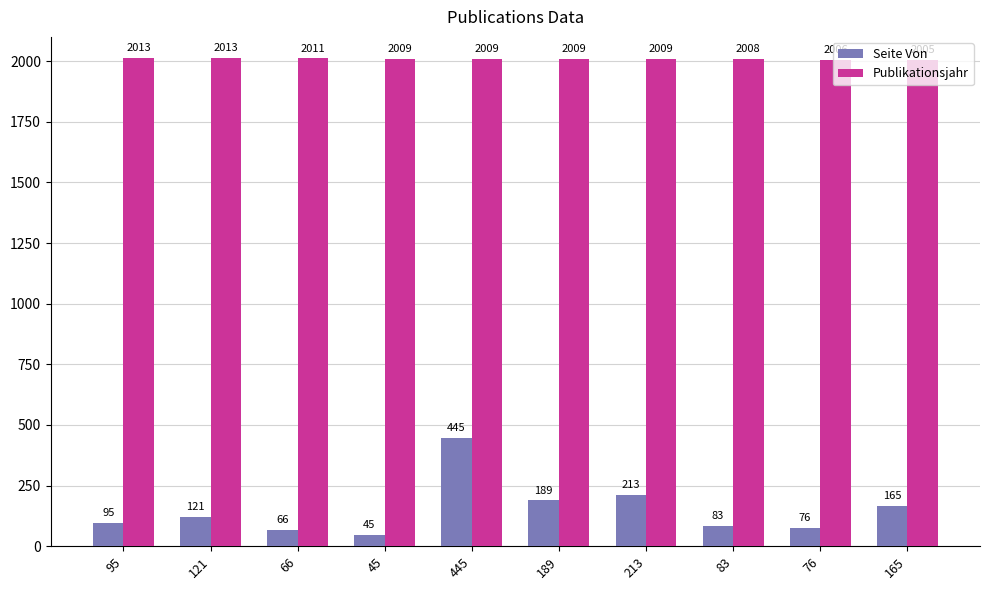

What is the sum of all Seite Von values?

1498